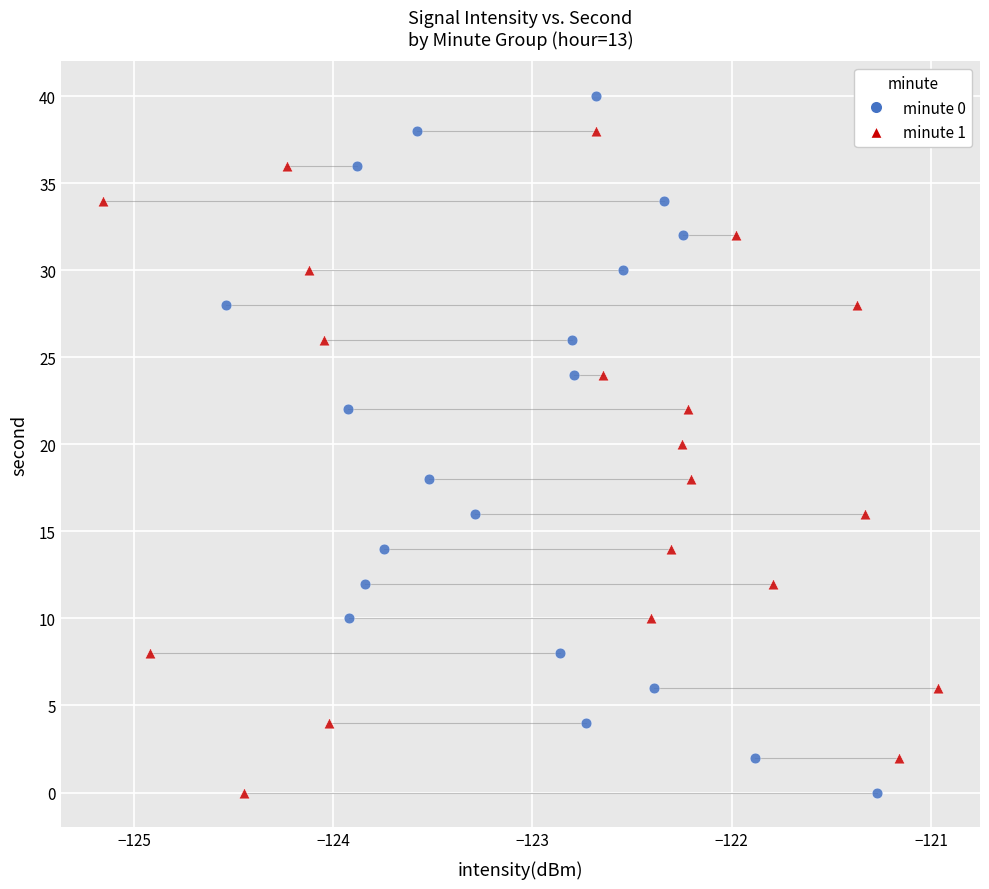

What are all the series names shown in the legend?

minute 0, minute 1